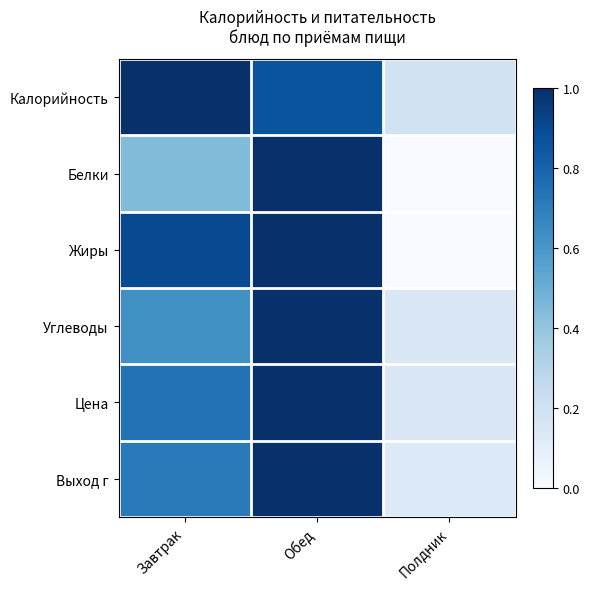

Reading left to right, transcribe all the data shown in this chart.

Калорийность: Завтрак=1.0	Обед=0.9	Полдник=0.2
Белки: Завтрак=0.4	Обед=1.0	Полдник=0.0
Жиры: Завтрак=0.9	Обед=1.0	Полдник=0.0
Углеводы: Завтрак=0.6	Обед=1.0	Полдник=0.1
Цена: Завтрак=0.7	Обед=1.0	Полдник=0.1
Выход г: Завтрак=0.7	Обед=1.0	Полдник=0.1